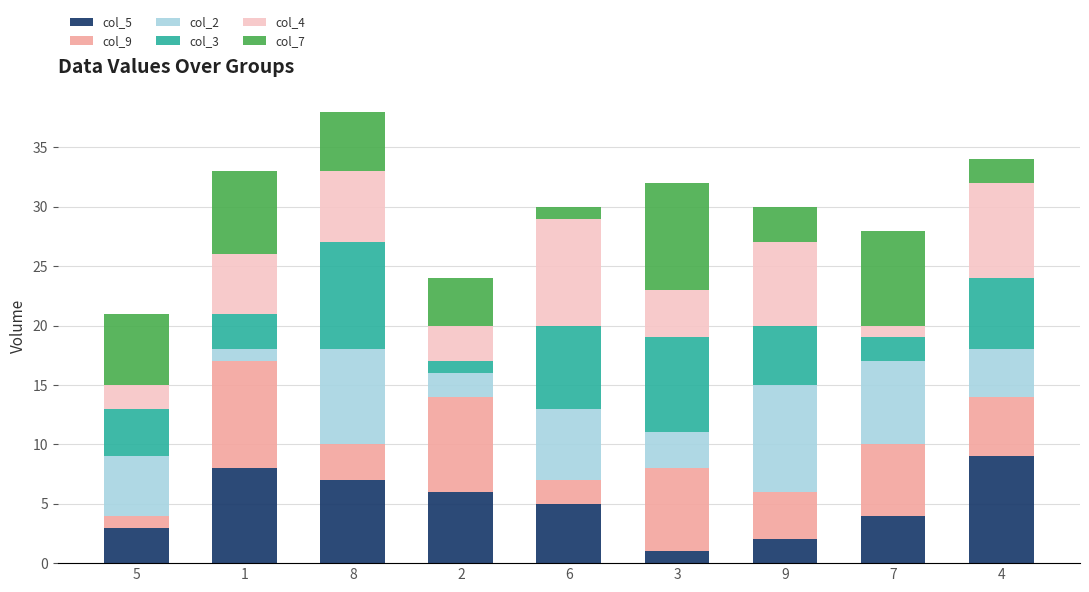

Which series has the largest range (max minus min)?

col_5